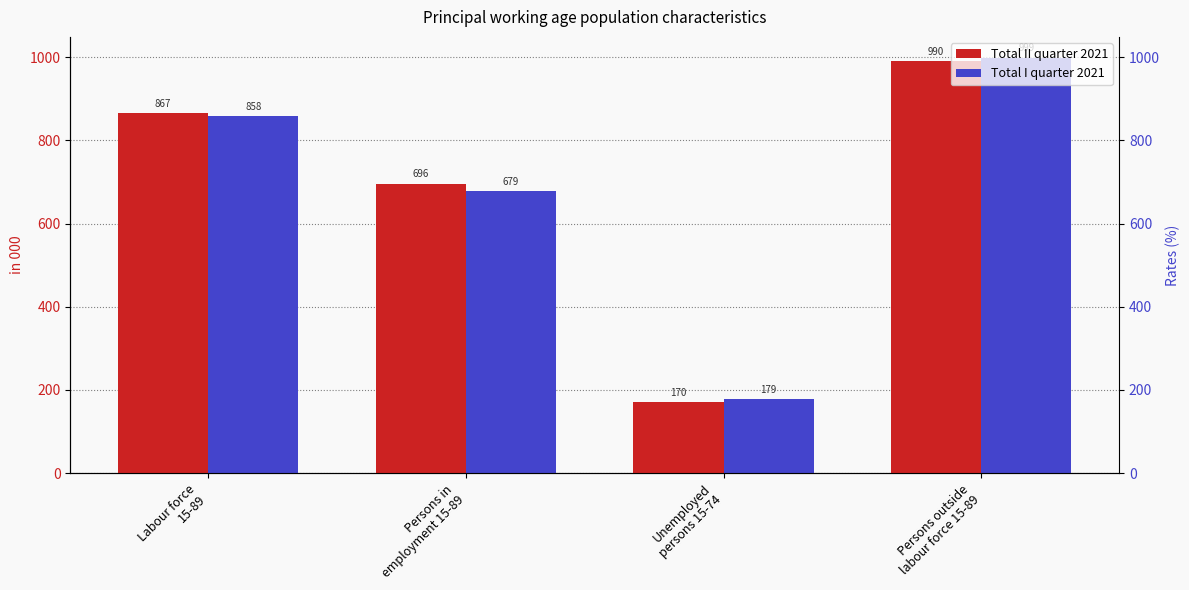

Reading left to right, extract all data points from this chart.

Total II quarter 2021: Labour force
15-89=866.6	Persons in
employment 15-89=696.3	Unemployed
persons 15-74=170.3	Persons outside
labour force 15-89=989.8
Total I quarter 2021: Labour force
15-89=857.5	Persons in
employment 15-89=678.8	Unemployed
persons 15-74=178.8	Persons outside
labour force 15-89=998.9